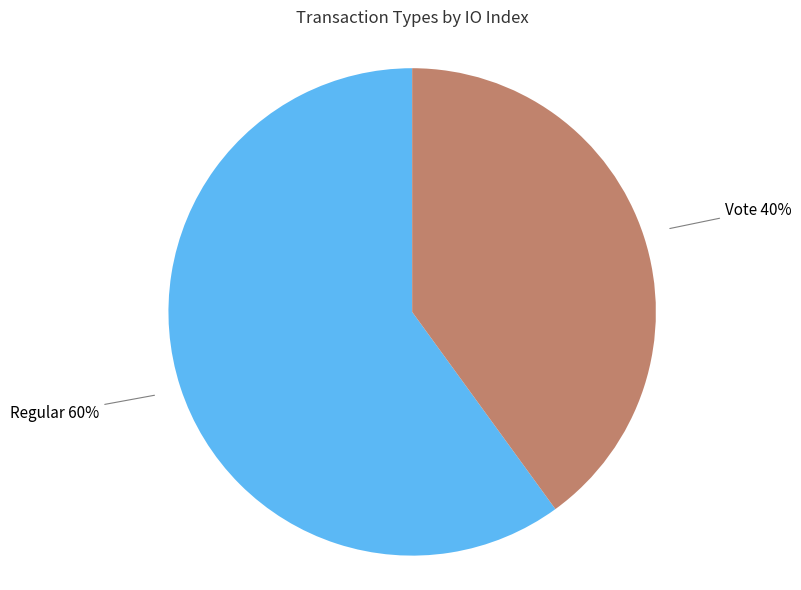

To the nearest percent, what is the difference between the largest and smallest slice percentages?

20%